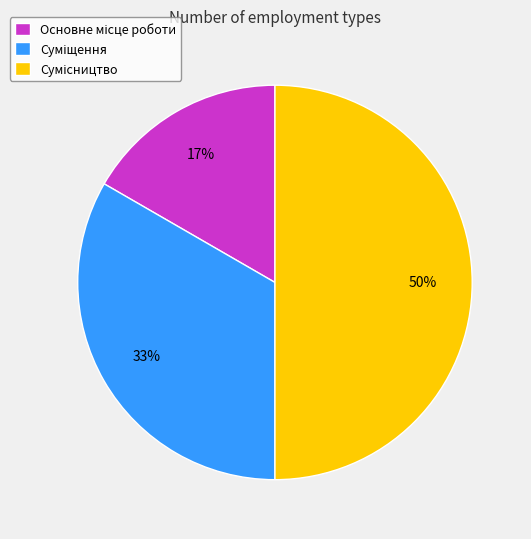

To the nearest percent, what is the average slice percentage?

33%